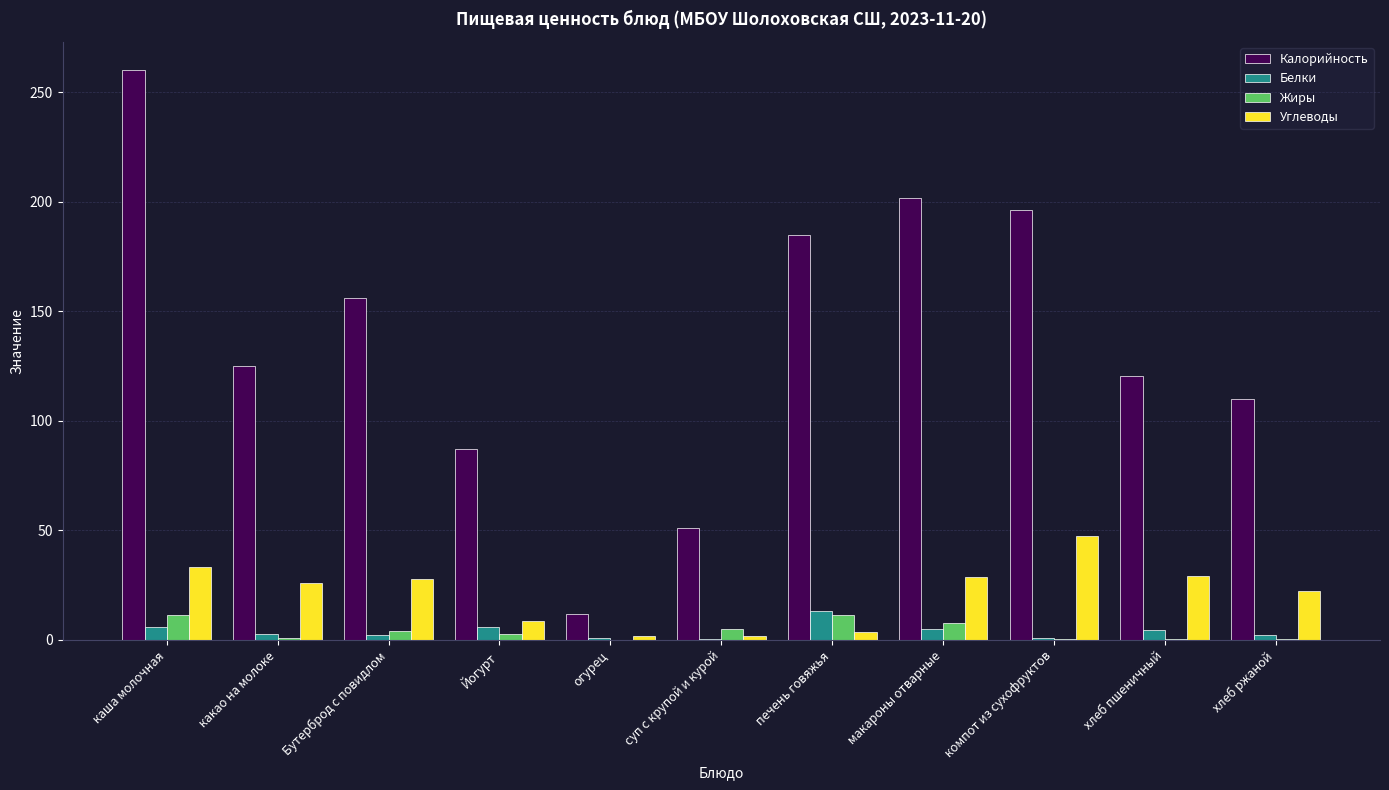

True or false: Белки has a value of 13.3 at печень говяжья.

True